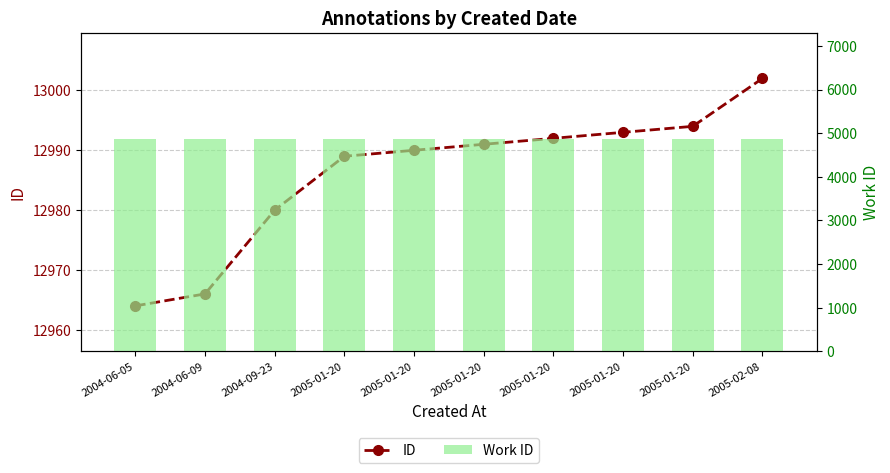

What is the highest value of the ID series?

13002